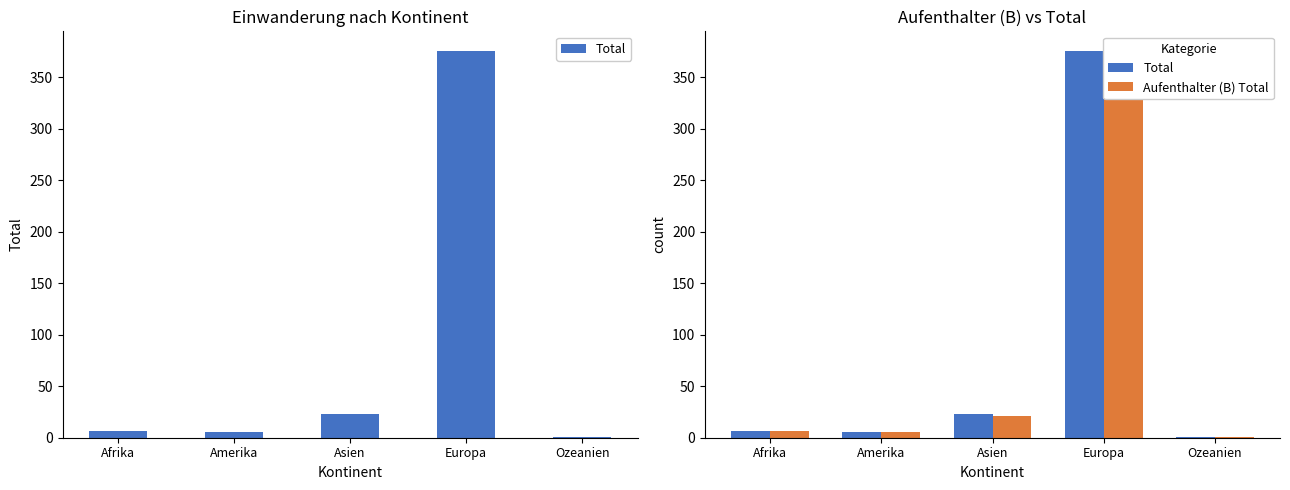

What is the maximum value shown in the chart?

376